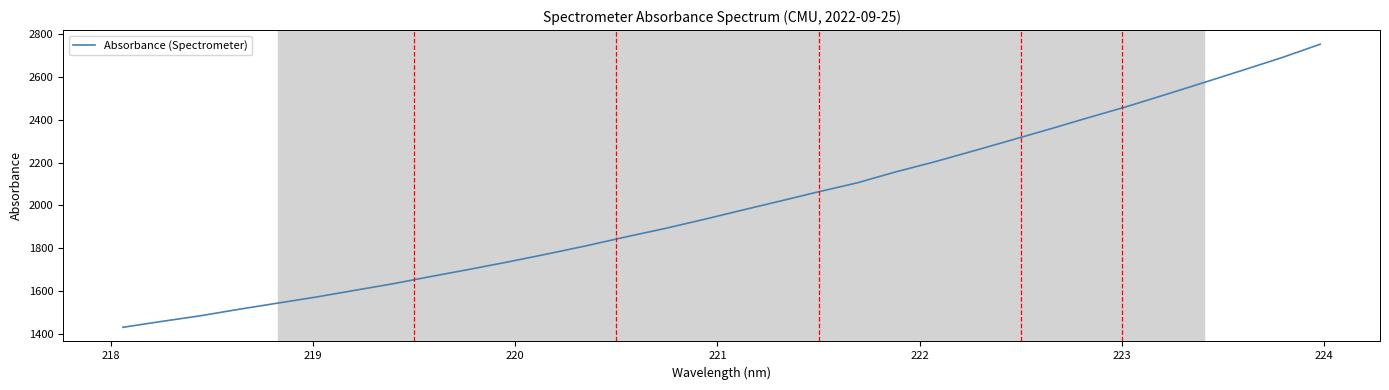

What is the maximum value shown in the chart?

2753.4